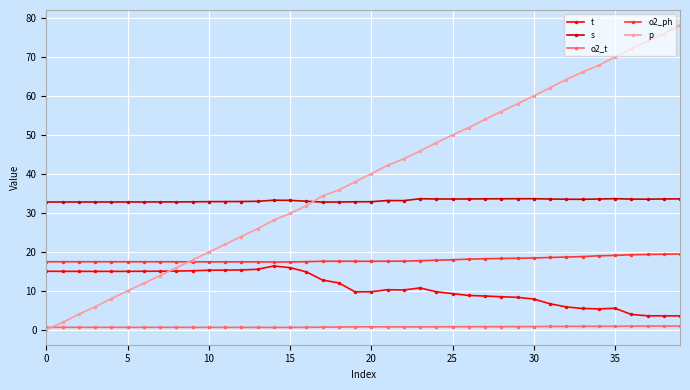

Which series has the largest total across all categories?

p